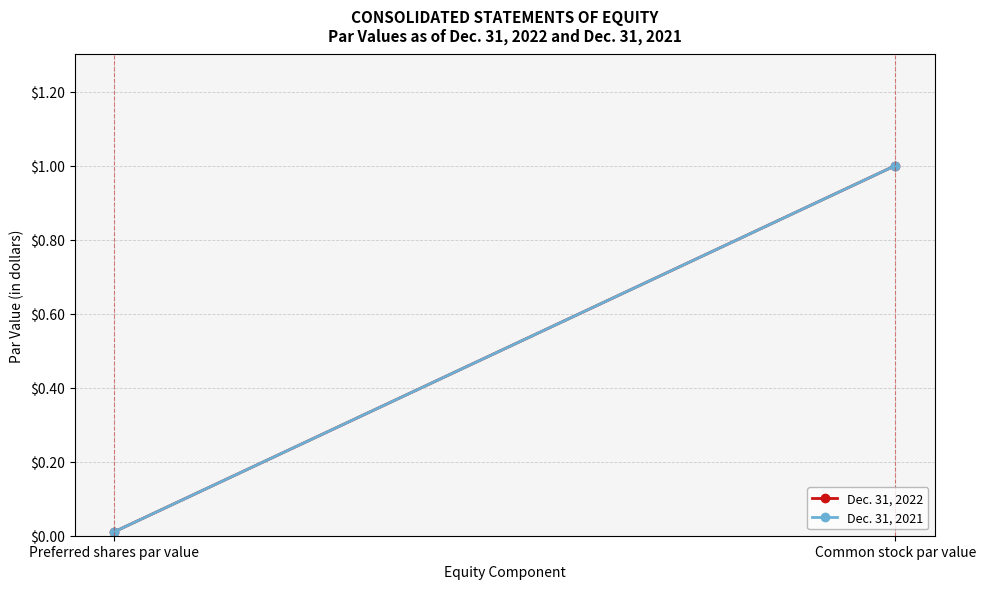

What is the sum of all Dec. 31, 2022 values?

1.0